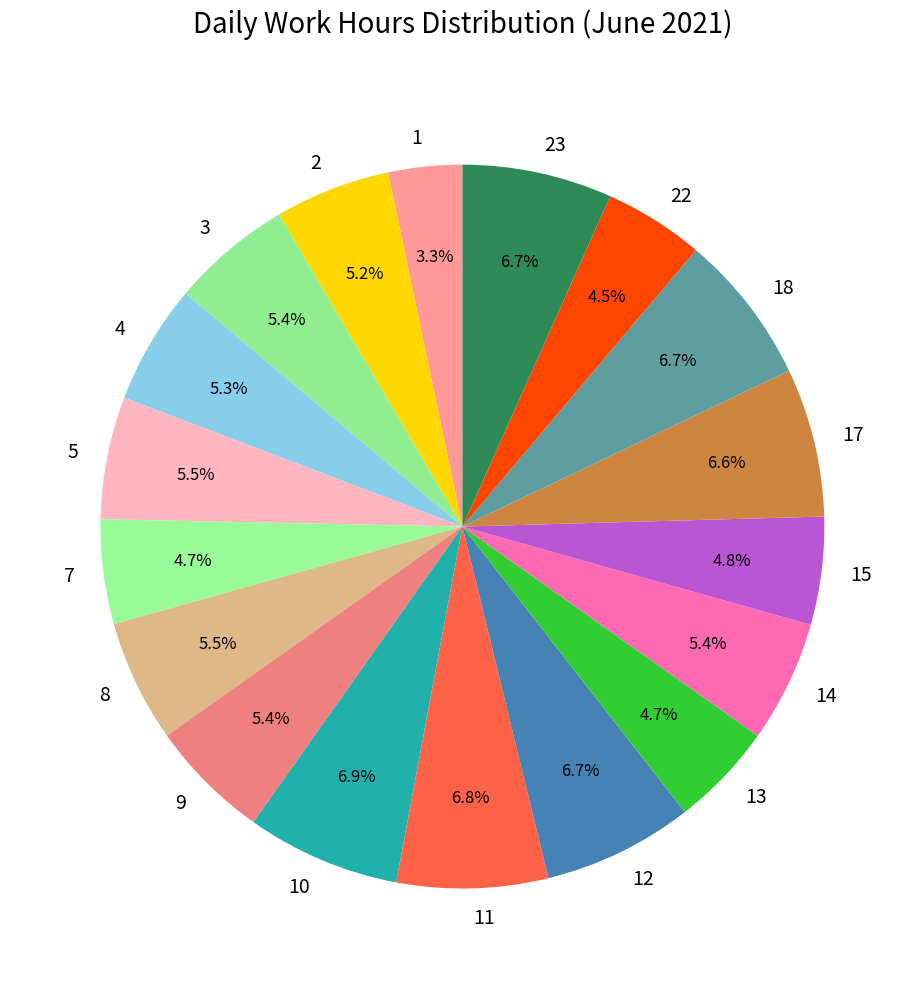

Approximately how many times larger is the value at 1 compared to 23?

0.5